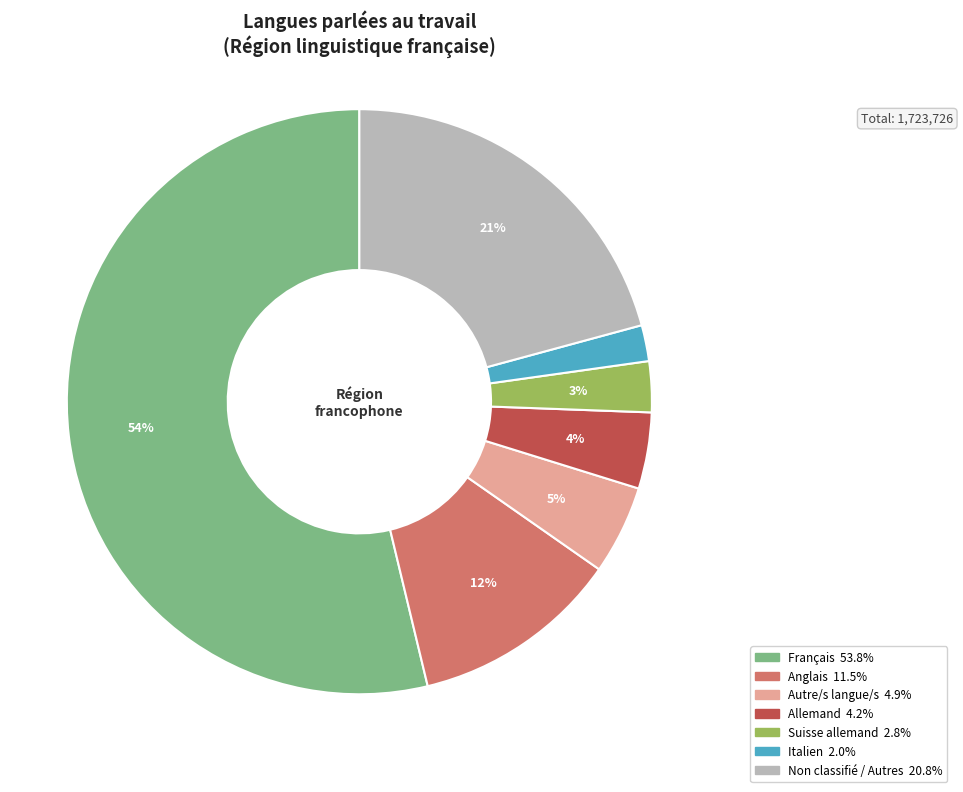

To the nearest percent, what is the average slice percentage?

14%